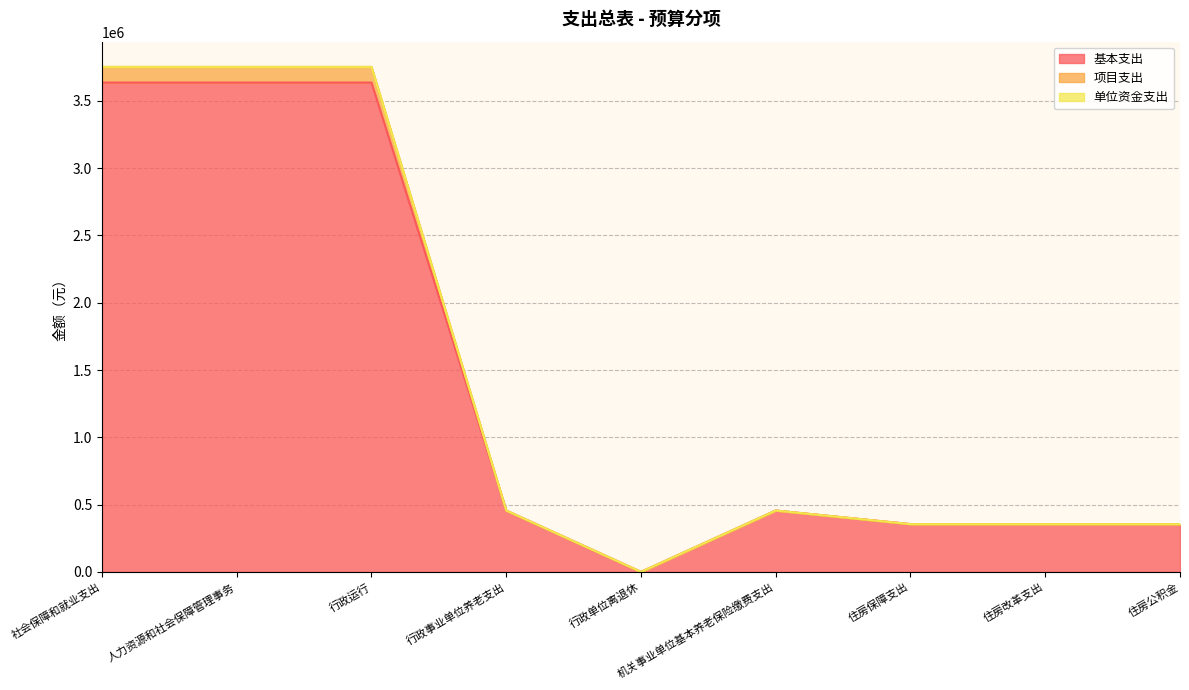

Where does the 基本支出 series first go above 455824?

社会保障和就业支出